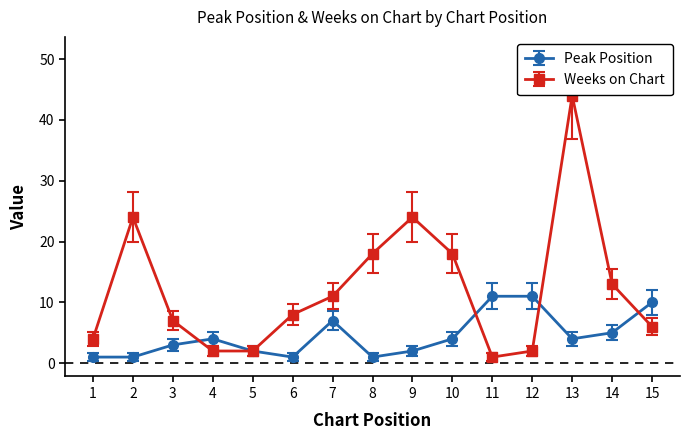

Reading left to right, transcribe all the data shown in this chart.

Peak Position: 1	1	3	4	2	1	7	1	2	4	11	11	4	5	10
Weeks on Chart: 4	24	7	2	2	8	11	18	24	18	1	2	44	13	6